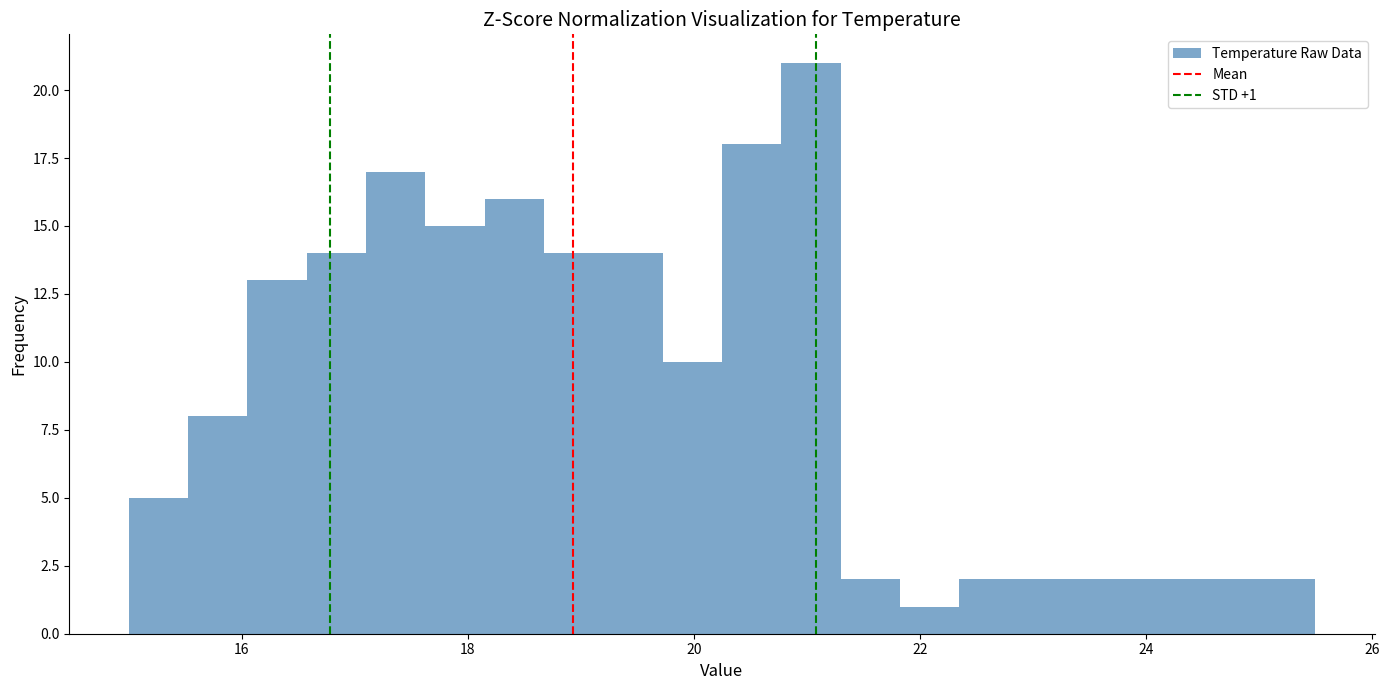

Around what value on the x-axis is the tallest bar? Give the approximate position of its centre, as read against the axis.

21.0